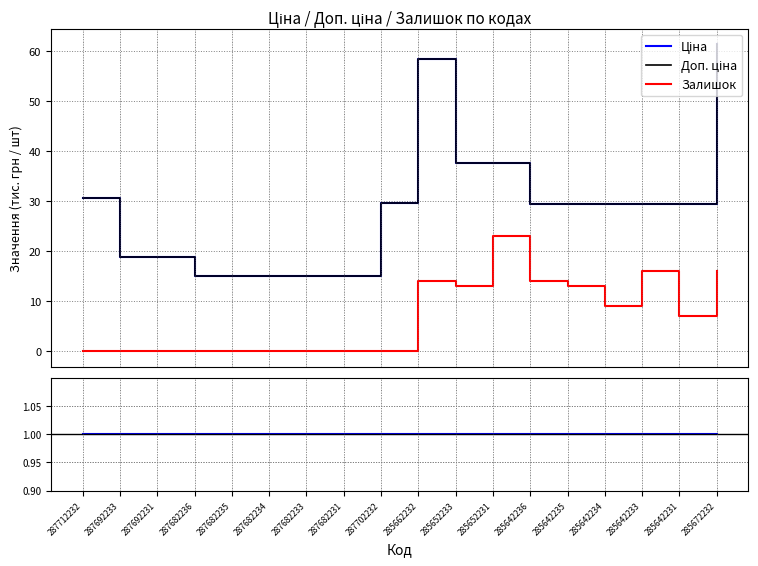

At which label does Доп. ціна reach its peak?

285672232